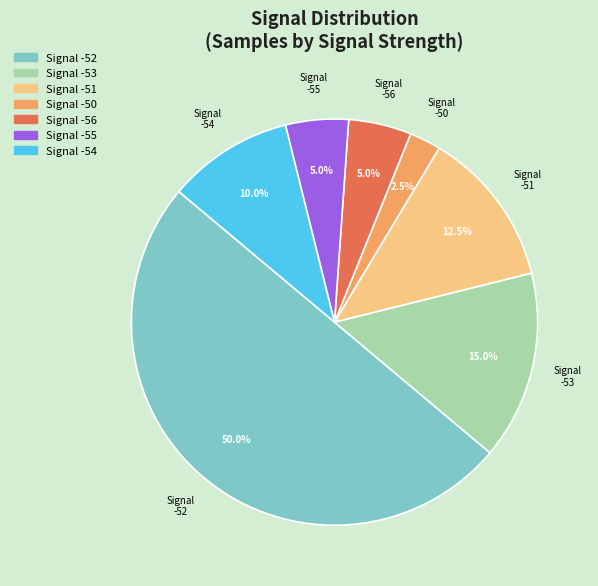

Count the number of slices in the pie.

7